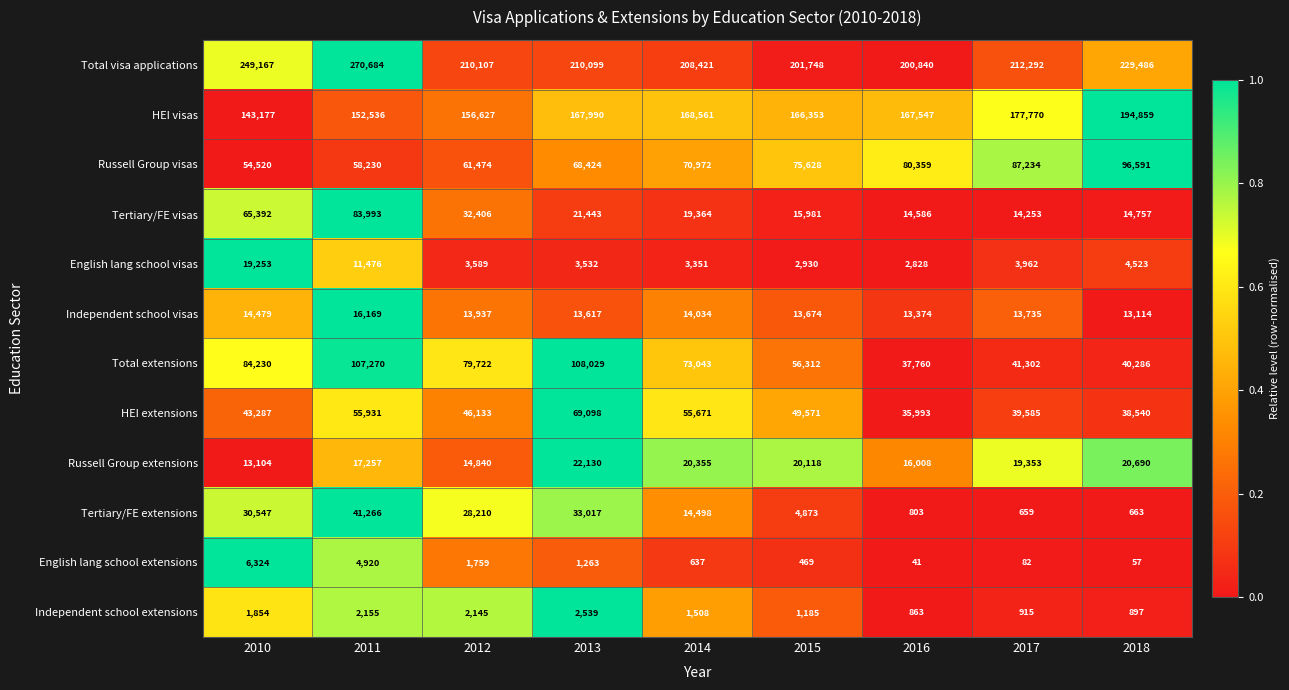

What is the sum of the Russell Group visas values at 2013 and 2011?

126654